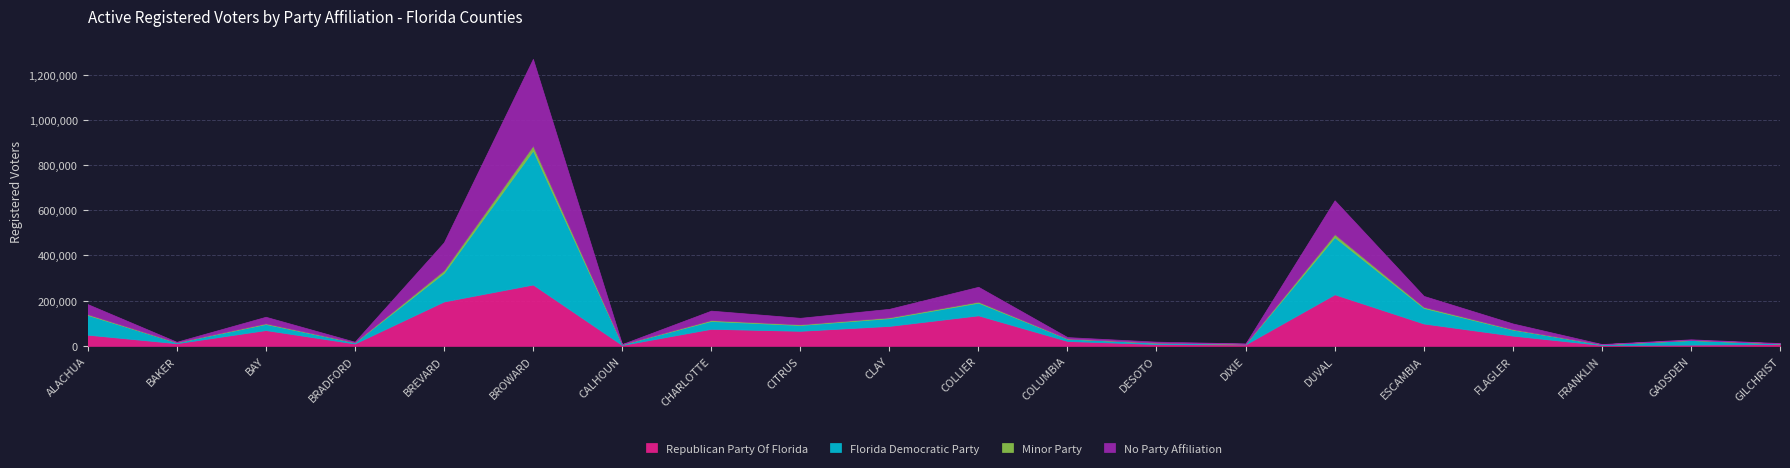

At which label does Florida Democratic Party reach its peak?

BROWARD